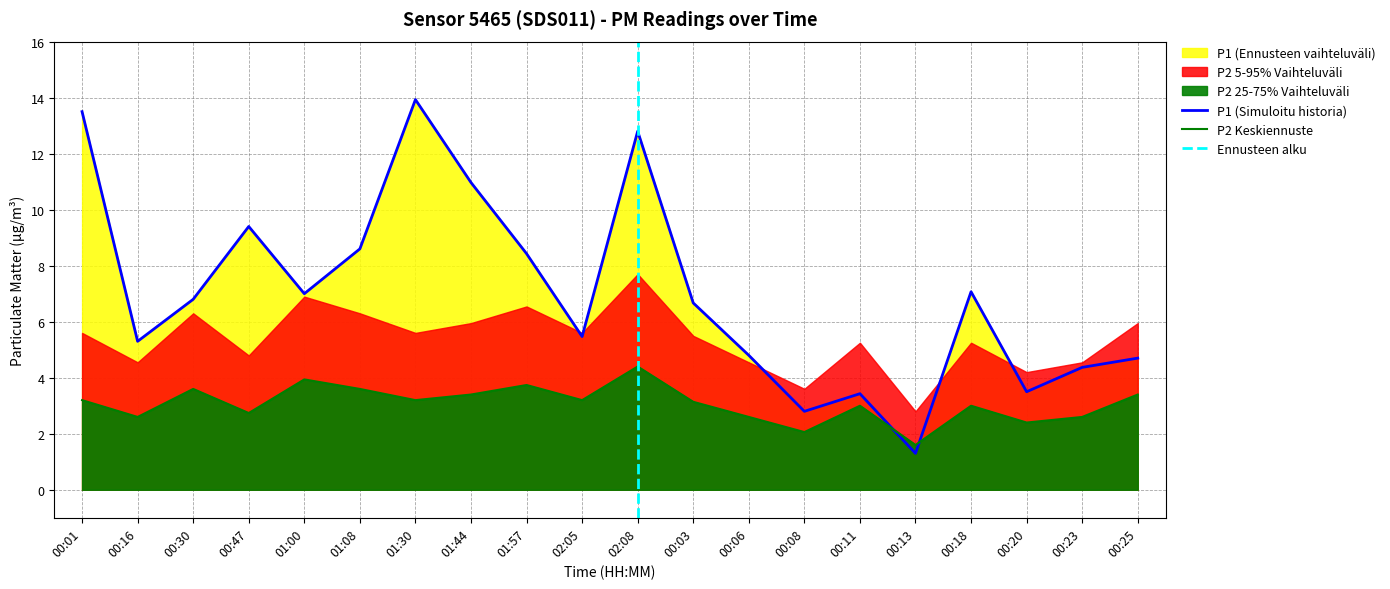

Is the value of P2 at 00:20 greater than the value of P1 at 00:11?

No